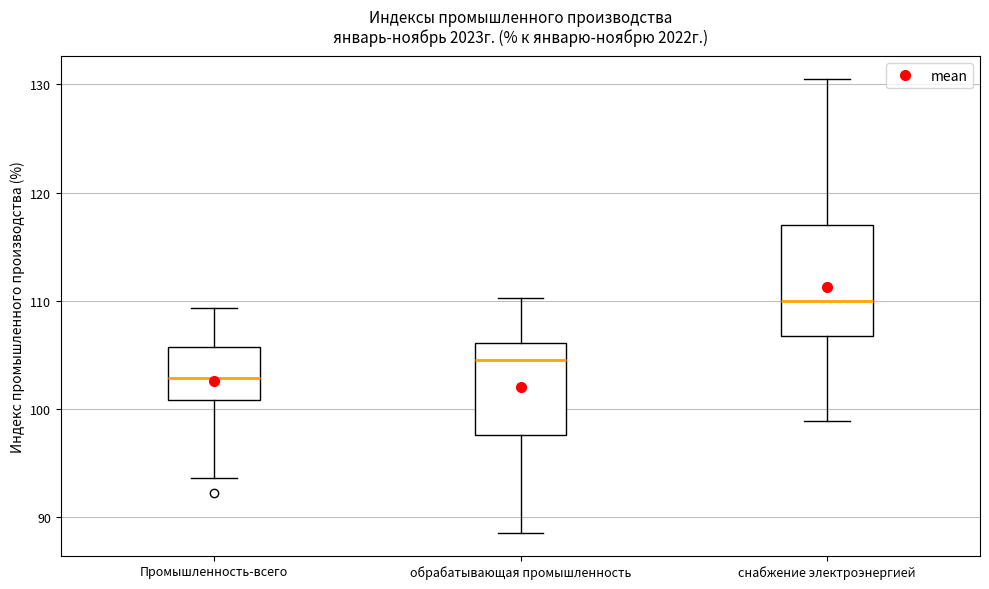

Comparing the boxes themselves (not the whiskers), which one is the tallest?

снабжение электроэнергией